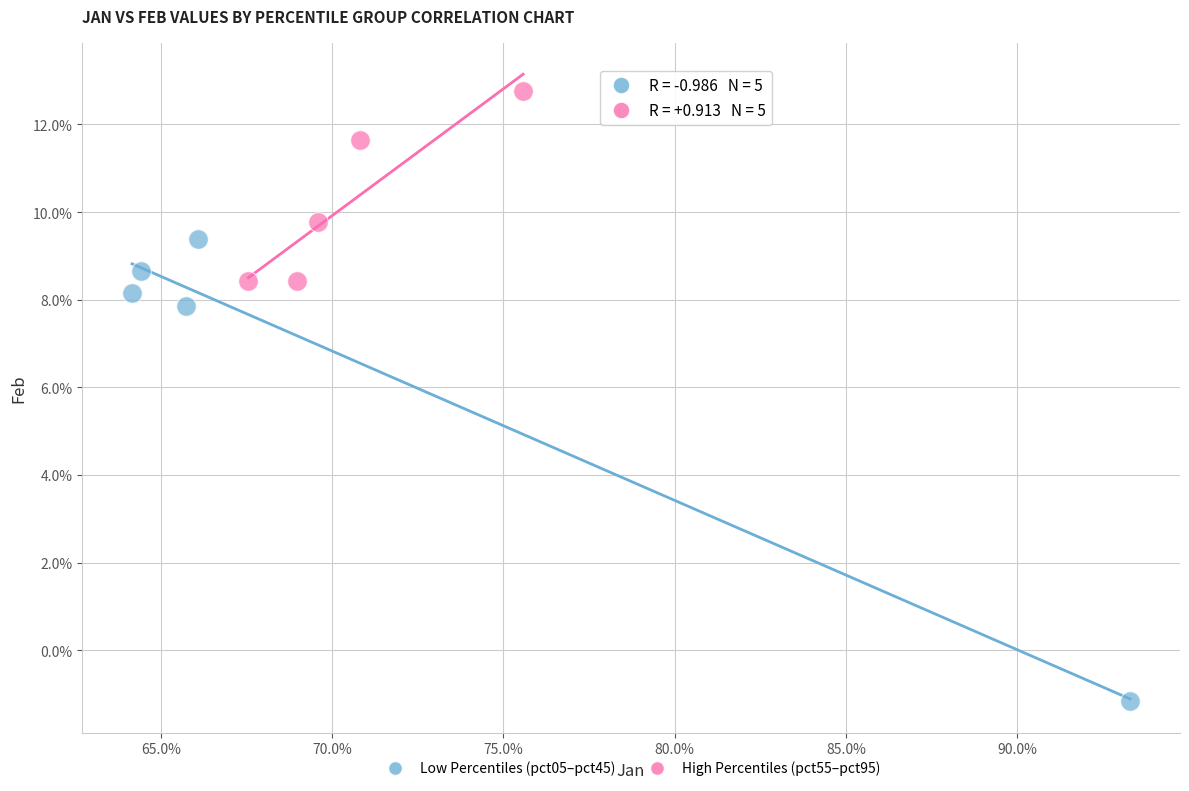

Which series reaches the minimum Y coordinate?

Low Percentiles (pct05–pct45)